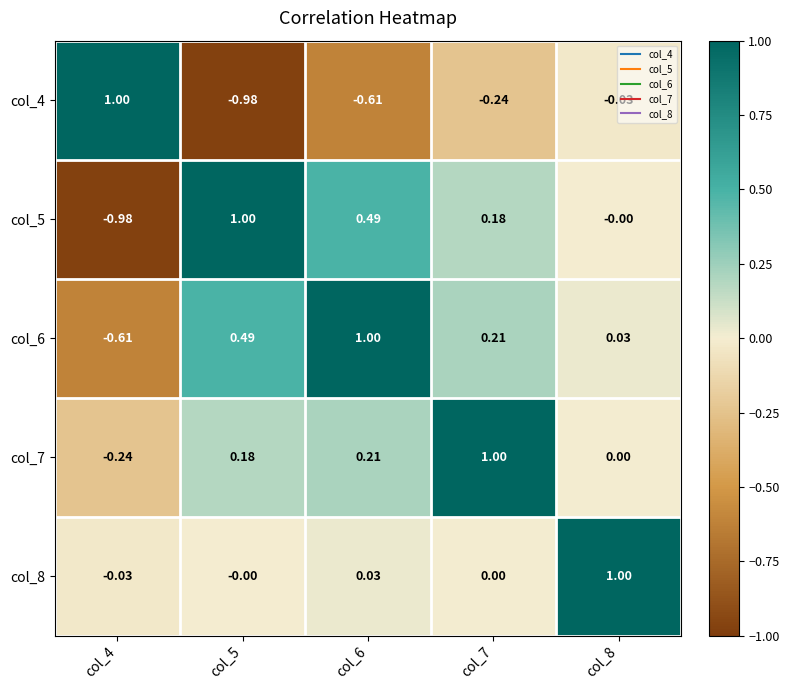

Is the value of col_4 at col_6 greater than the value of col_8 at col_6?

No